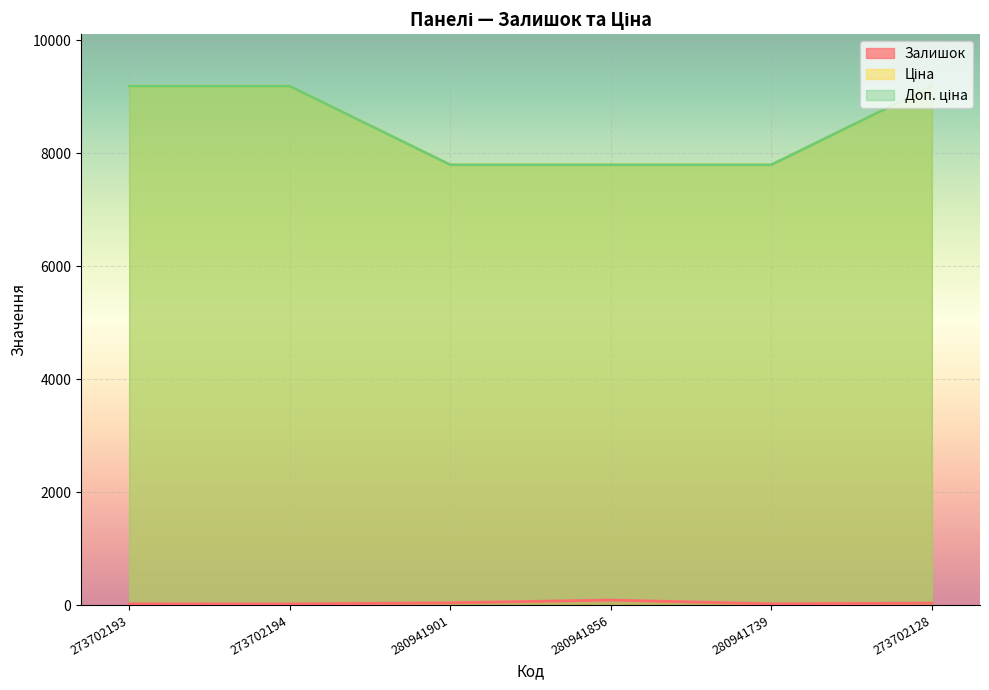

At which category is the sum across all series the highest?

273702128